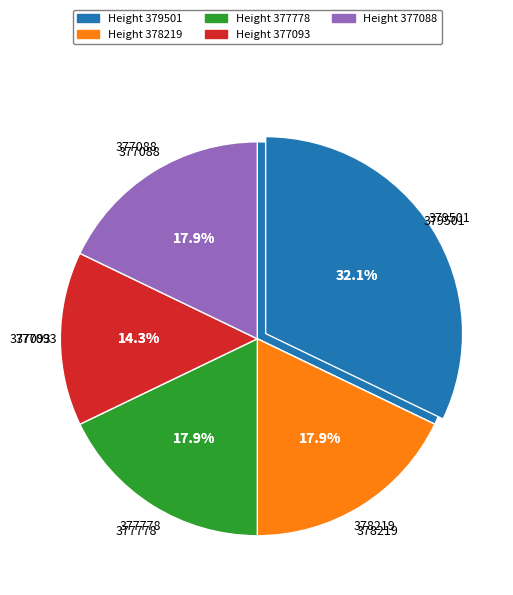

To the nearest percent, what percentage of the pie is 377088?

18%